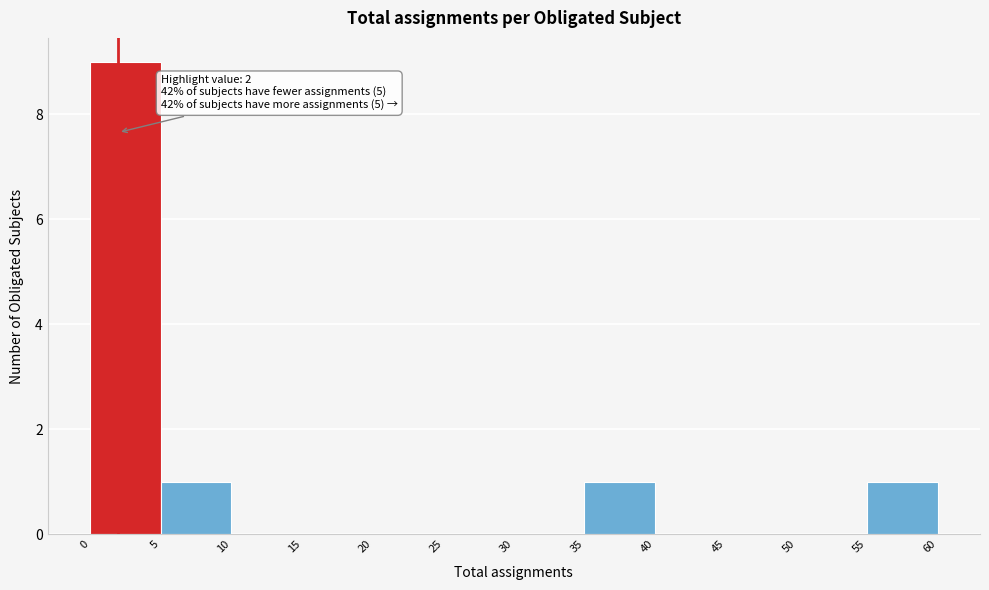

Which range on the x-axis has the tallest bar?

0 to 5